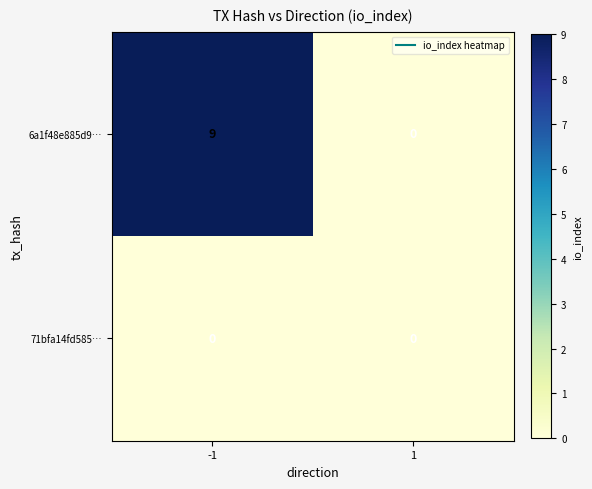

At which category is the sum across all series the highest?

-1